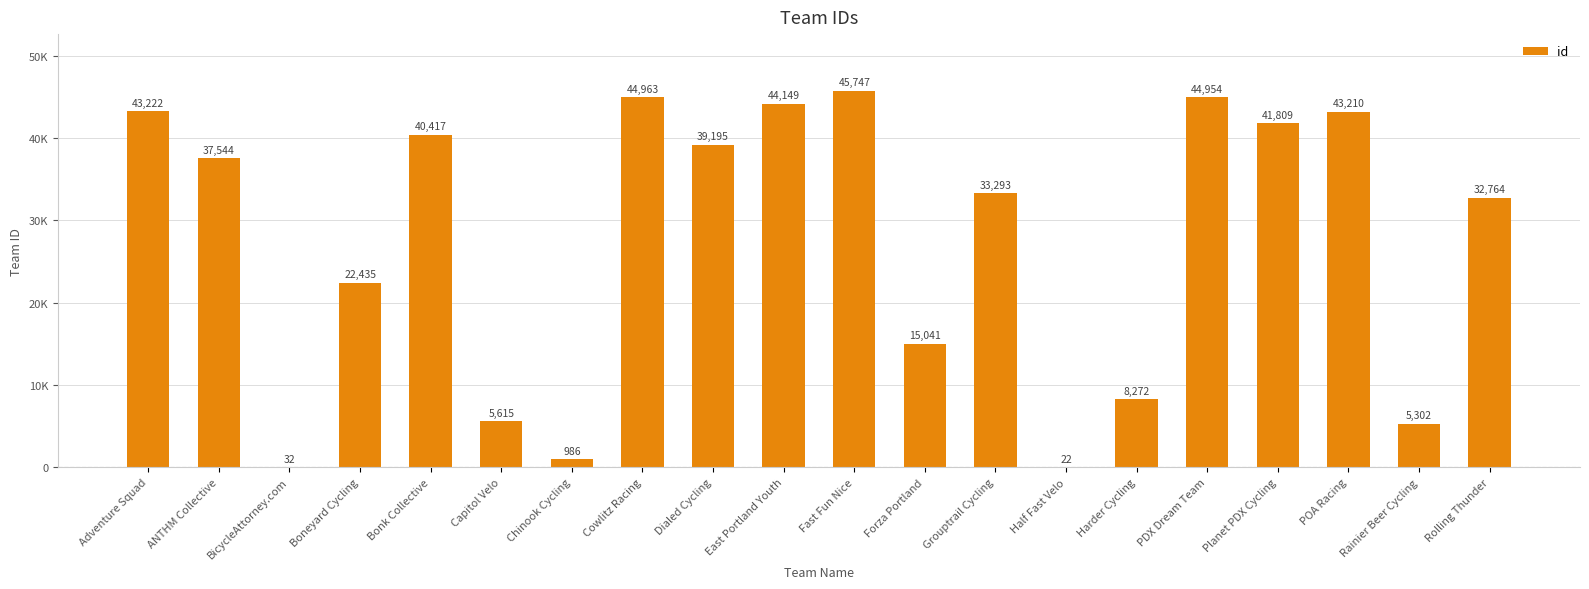

What is the difference between the maximum and second lowest values?

45715